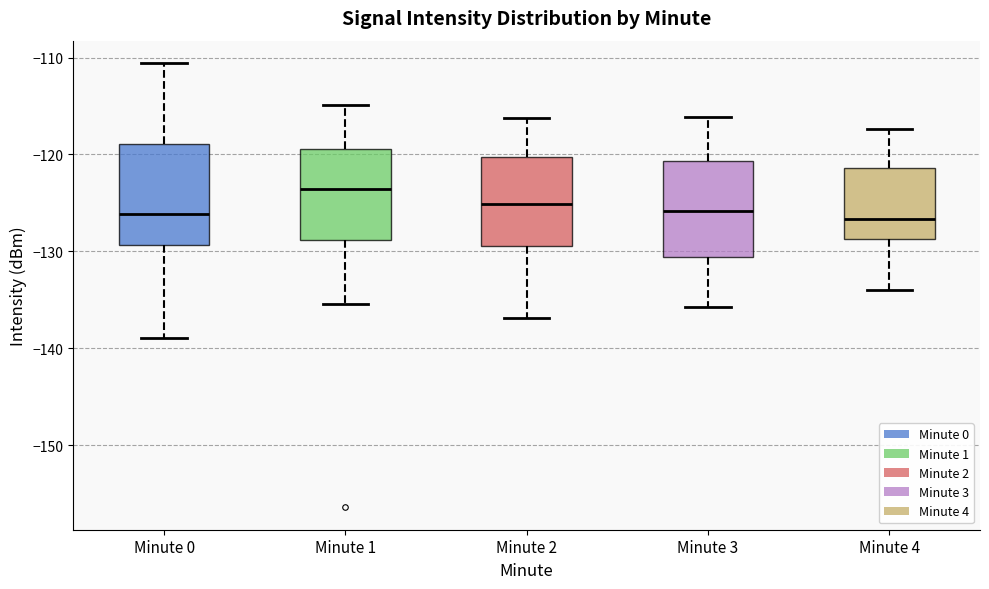

Where is the upper edge of the box for Minute 0 on the y-axis? The values are not printed on the chart, so give them approximately, as read against the axis.

-119